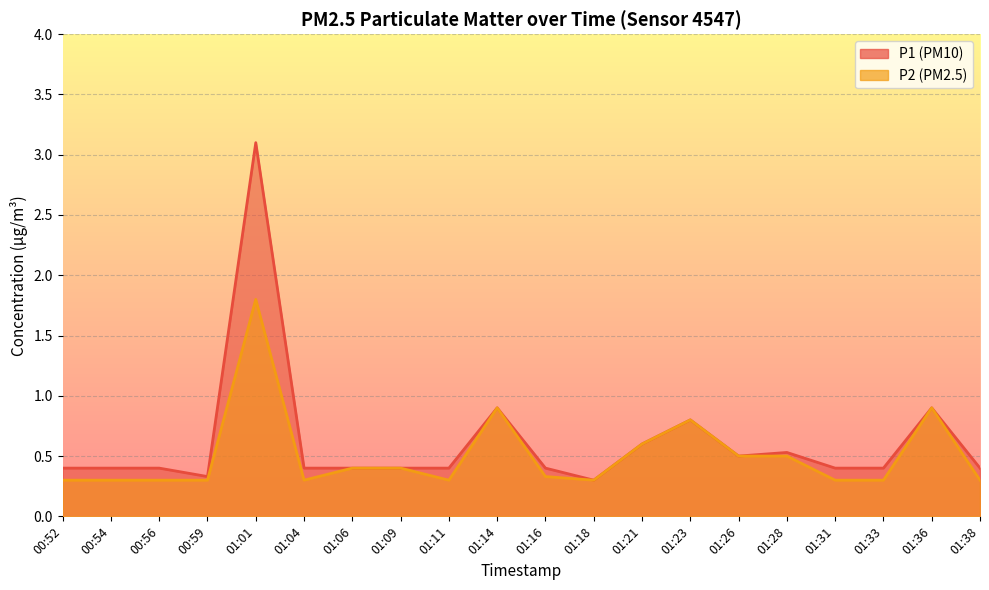

Reading right to left, list all the values displayed in this chart.

P1: 01:38=0.4	01:36=0.9	01:33=0.4	01:31=0.4	01:28=0.5	01:26=0.5	01:23=0.8	01:21=0.6	01:18=0.3	01:16=0.4	01:14=0.9	01:11=0.4	01:09=0.4	01:06=0.4	01:04=0.4	01:01=3.1	00:59=0.3	00:56=0.4	00:54=0.4	00:52=0.4
P2: 01:38=0.3	01:36=0.9	01:33=0.3	01:31=0.3	01:28=0.5	01:26=0.5	01:23=0.8	01:21=0.6	01:18=0.3	01:16=0.3	01:14=0.9	01:11=0.3	01:09=0.4	01:06=0.4	01:04=0.3	01:01=1.8	00:59=0.3	00:56=0.3	00:54=0.3	00:52=0.3